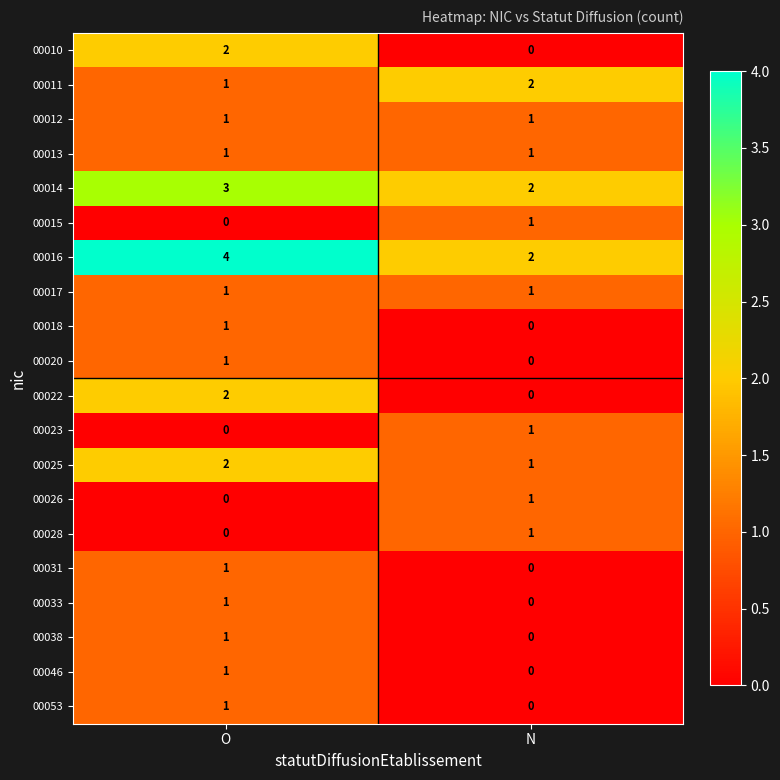

List the labels in order of 00025 value, largest first.

O, N